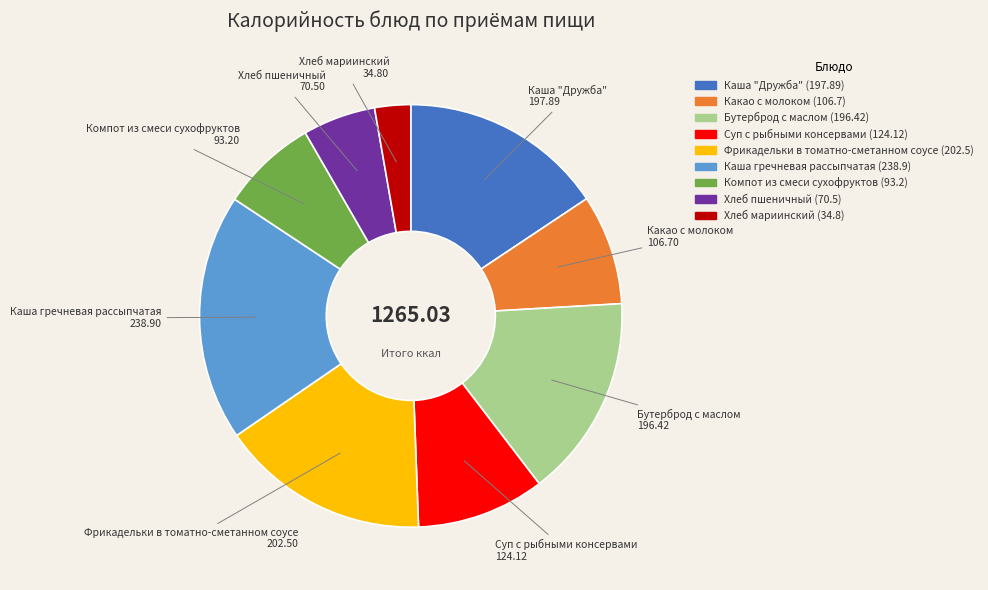

Is it true that Хлеб мариинский is 3% of the pie?

True